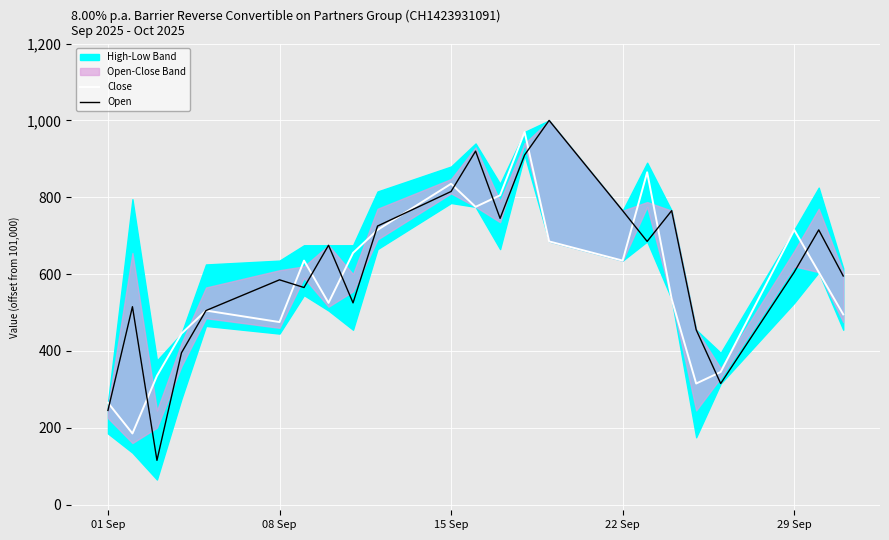

What is the value of the Close point at the 5th from the left?

101505